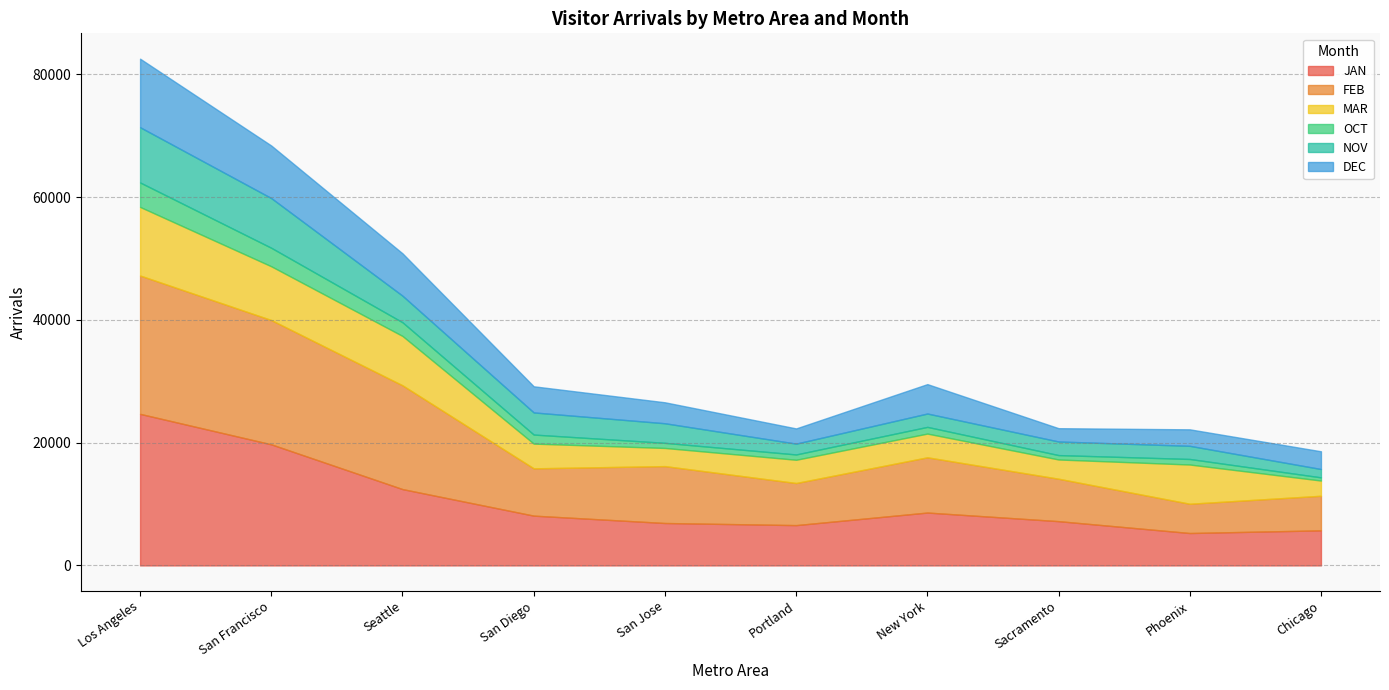

Reading left to right, list all the values displayed in this chart.

JAN: Los Angeles=24687.7	San Francisco=19721.6	Seattle=12432.0	San Diego=8108.9	San Jose=6908.3	Portland=6565.2	New York=8612.4	Sacramento=7210.2	Phoenix=5277.1	Chicago=5712.2
FEB: Los Angeles=22531.9	San Francisco=20242.2	Seattle=16903.2	San Diego=7703.0	San Jose=9266.8	Portland=6856.6	New York=8996.9	Sacramento=6910.6	Phoenix=4766.3	Chicago=5632.2
MAR: Los Angeles=11173.1	San Francisco=8759.5	Seattle=8039.0	San Diego=4028.8	San Jose=2957.4	Portland=3787.0	New York=3865.0	Sacramento=3134.3	Phoenix=6390.3	Chicago=2481.0
OCT: Los Angeles=3982.8	San Francisco=3010.7	Seattle=2227.8	San Diego=1474.4	San Jose=833.1	Portland=864.2	New York=1089.9	Sacramento=714.8	Phoenix=904.3	Chicago=518.7
NOV: Los Angeles=8998.3	San Francisco=8094.8	Seattle=4329.8	San Diego=3603.1	San Jose=3188.2	Portland=1764.1	New York=2177.1	Sacramento=2214.3	Phoenix=2141.9	Chicago=1356.4
DEC: Los Angeles=11165.8	San Francisco=8563.3	Seattle=6899.7	San Diego=4258.6	San Jose=3416.8	Portland=2478.6	New York=4790.7	Sacramento=2169.0	Phoenix=2686.6	Chicago=2890.6